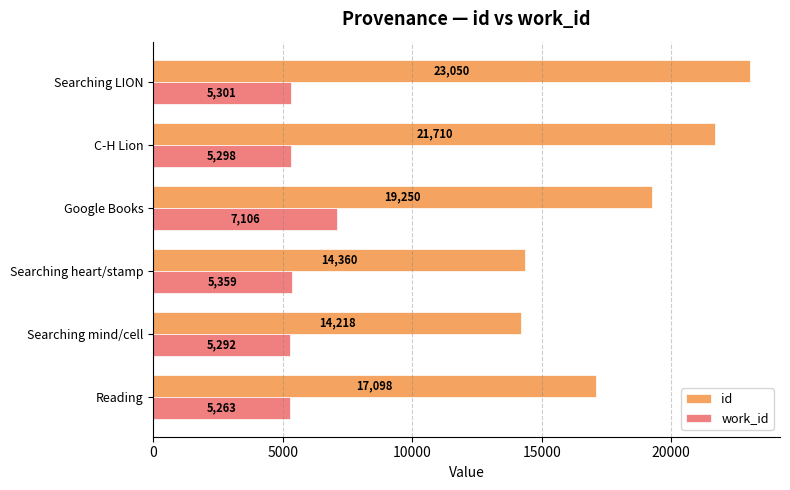

Rank the categories by id value from highest to lowest.

Searching LION, C-H Lion, Google Books, Reading, Searching heart/stamp, Searching mind/cell